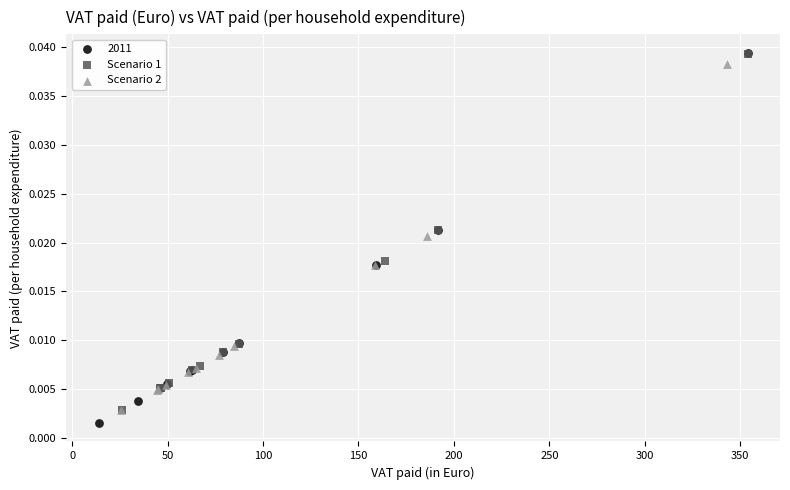

Which series has the largest Y range (max minus min)?

2011